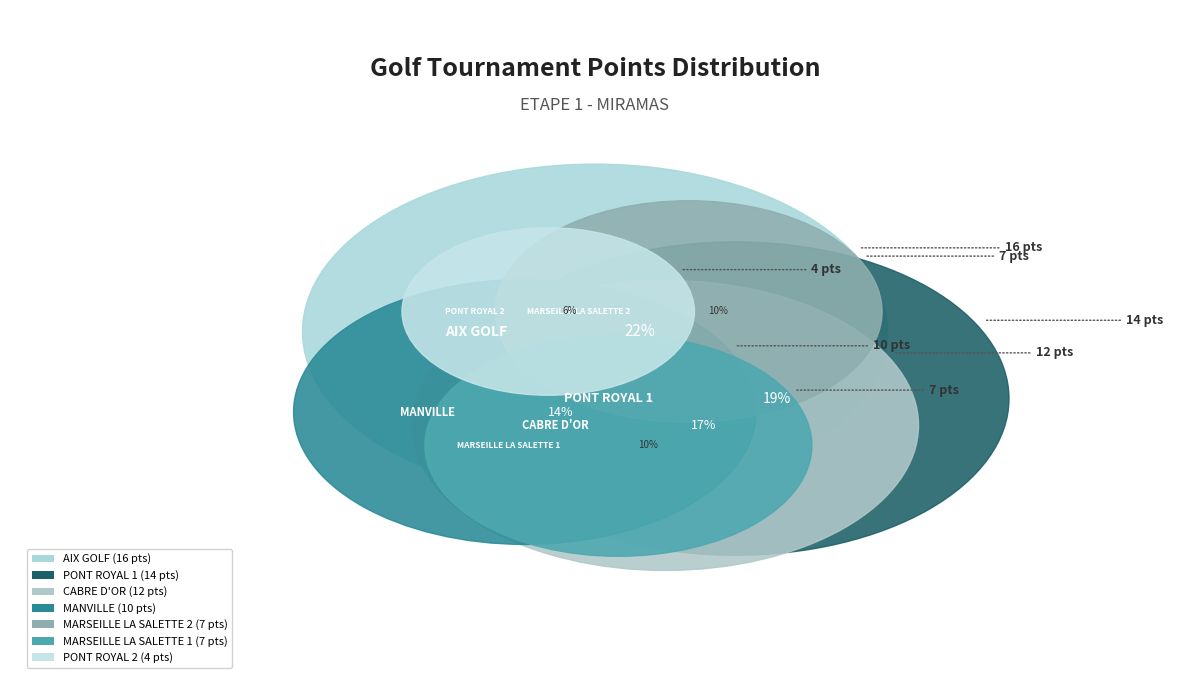

What is the change in value from MANVILLE to PONT ROYAL 2?

-6